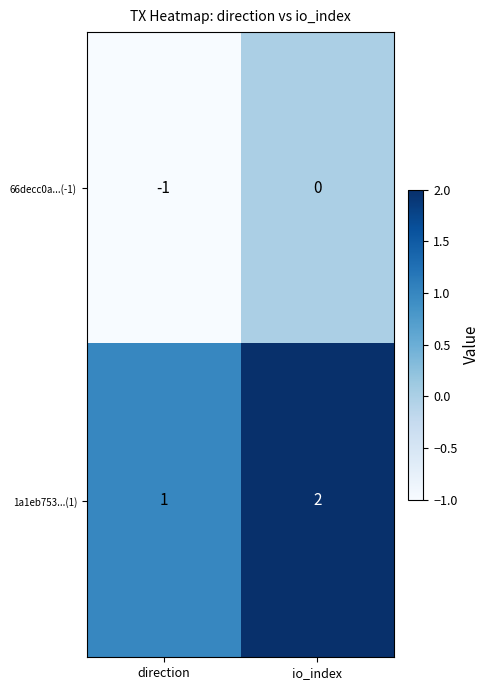

Rank the series at io_index from lowest to highest value.

66decc0a...(-1), 1a1eb753...(1)